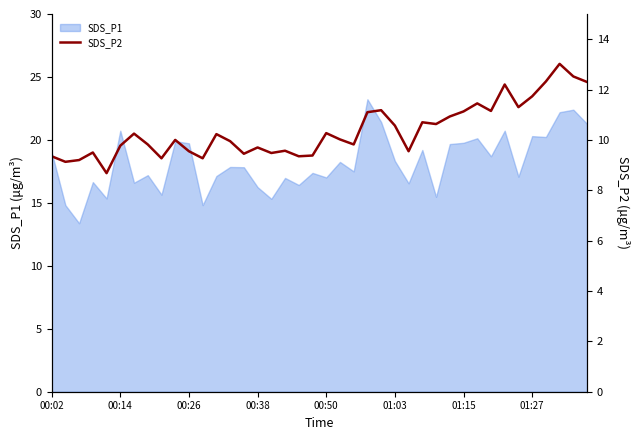

What is the maximum value for SDS_P1?

23.2